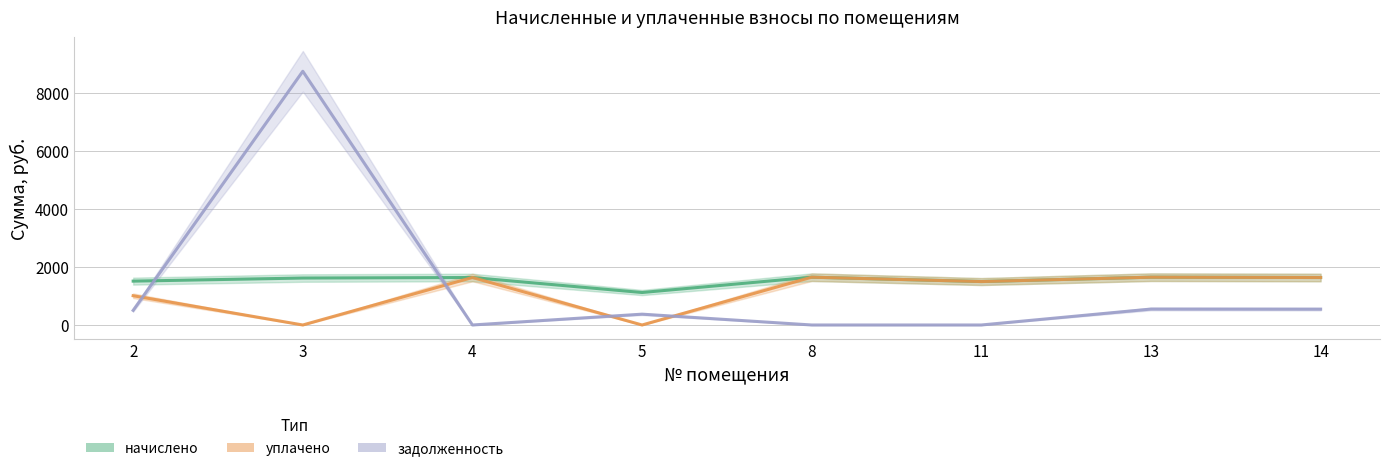

How many interior local peaks does the начислено series have?

3